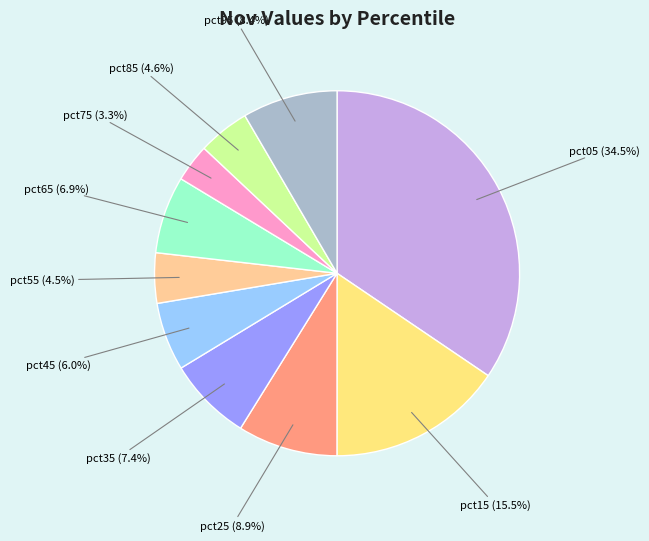

Does any single category account for the majority?

No